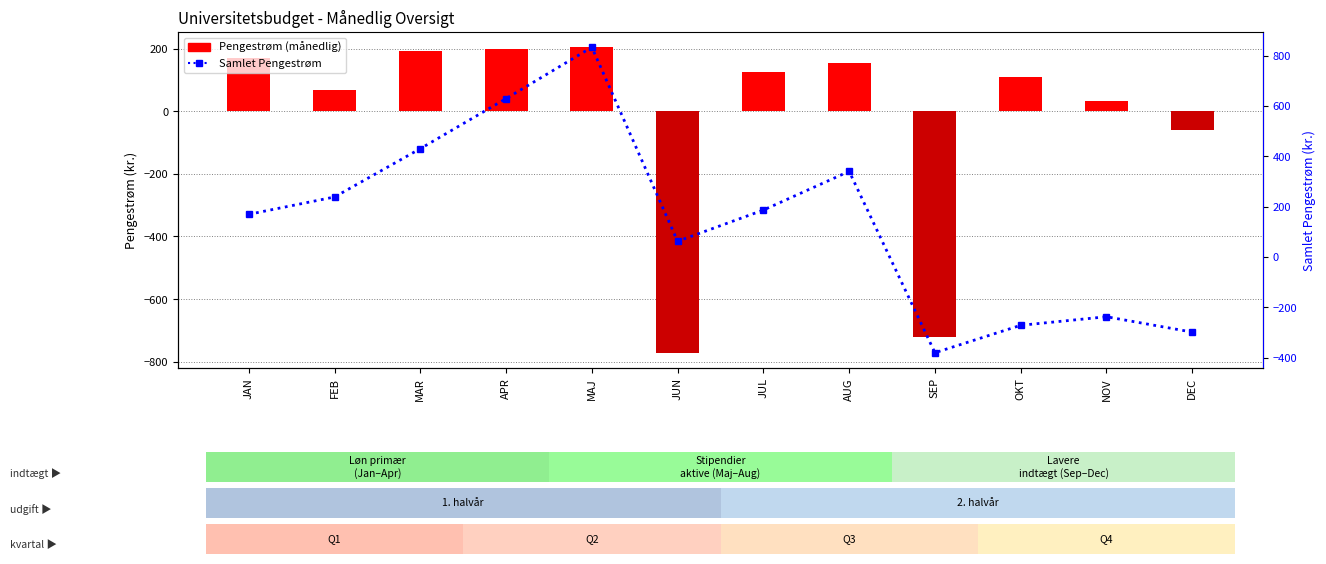

Rank the series by their maximum value, from lowest to highest.

Pengestrøm, Samlet Pengestrøm